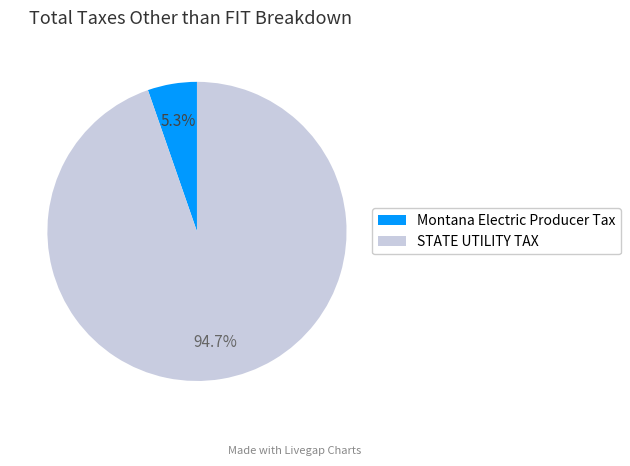

To the nearest percent, what is the difference between the STATE UTILITY TAX and Montana Electric Producer Tax slice percentages?

89%